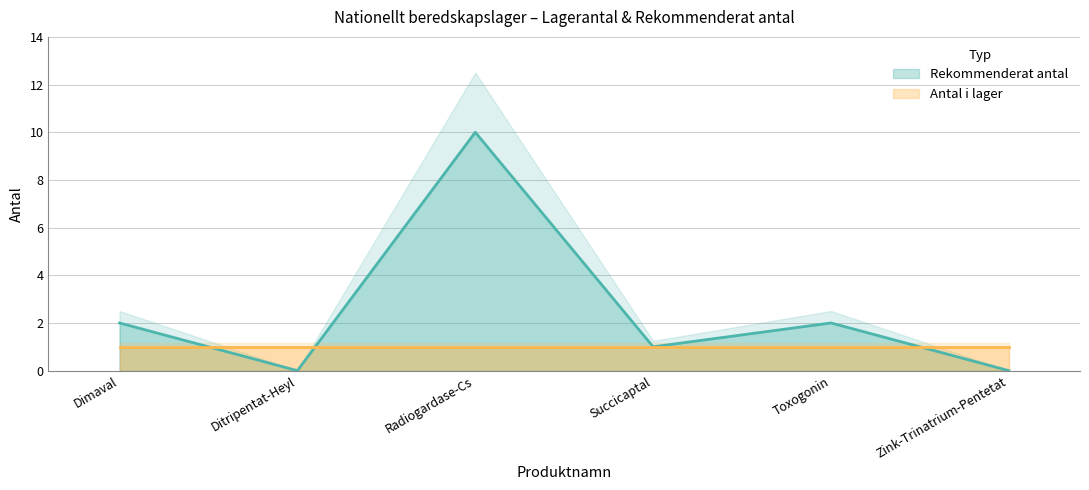

Which label corresponds to the smallest value in the chart?

Ditripentat-Heyl